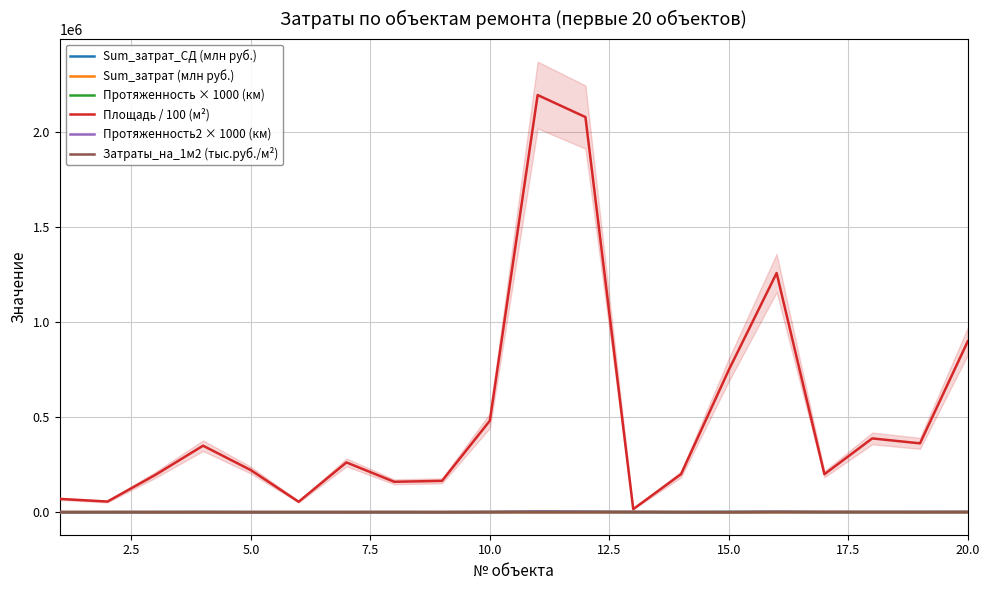

How many intersections are there between Затраты_на_1м2 (тыс.руб./м²) and Протяженность × 1000 (км)?

7